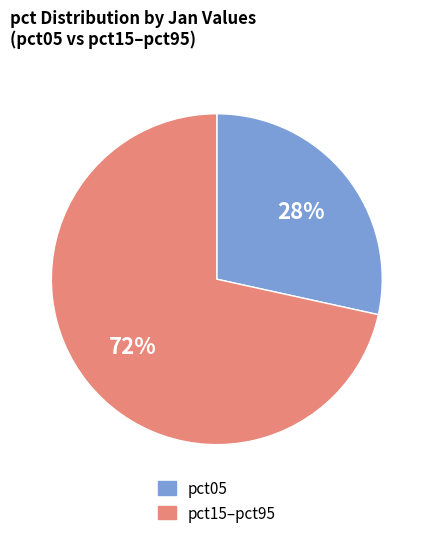

Is there any slice that represents more than half of the pie?

Yes